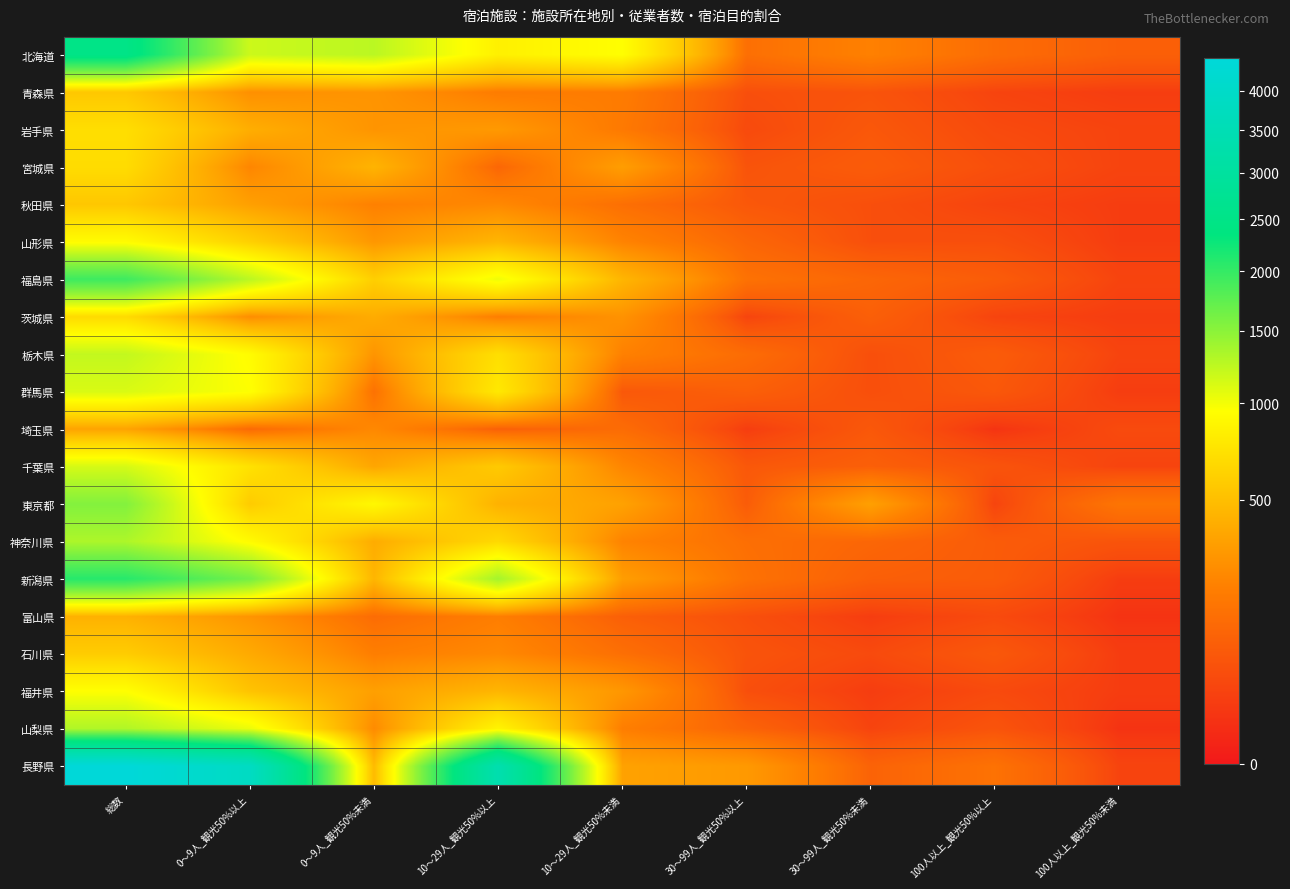

Reading left to right, what are all the values shown in this chart?

北海道: 総数=2495	0～9人_観光50%以上=1180	0～9人_観光50%未満=1260	10～29人_観光50%以上=840	10～29人_観光50%未満=950	30～99人_観光50%以上=140	30～99人_観光50%未満=210	100人以上_観光50%以上=130	100人以上_観光50%未満=90
青森県: 総数=557	0～9人_観光50%以上=270	0～9人_観光50%未満=290	10～29人_観光50%以上=190	10～29人_観光50%未満=190	30～99人_観光50%以上=50	30～99人_観光50%未満=60	100人以上_観光50%以上=30	100人以上_観光50%未満=20
岩手県: 総数=705	0～9人_観光50%以上=410	0～9人_観光50%未満=290	10～29人_観光50%以上=310	10～29人_観光50%未満=180	30～99人_観光50%以上=40	30～99人_観光50%未満=70	100人以上_観光50%以上=40	100人以上_観光50%未満=30
宮城県: 総数=692	0～9人_観光50%以上=230	0～9人_観光50%未満=440	10～29人_観光50%以上=110	10～29人_観光50%未満=330	30～99人_観光50%以上=60	30～99人_観光50%未満=80	100人以上_観光50%以上=50	100人以上_観光50%未満=30
秋田県: 総数=552	0～9人_観光50%以上=340	0～9人_観光50%未満=210	10～29人_観光50%以上=240	10～29人_観光50%未満=140	30～99人_観光50%以上=70	30～99人_観光50%未満=50	100人以上_観光50%以上=30	100人以上_観光50%未満=20
山形県: 総数=929	0～9人_観光50%以上=610	0～9人_観光50%未満=300	10～29人_観光50%以上=450	10～29人_観光50%未満=220	30～99人_観光50%以上=110	30～99人_観光50%未満=50	100人以上_観光50%以上=50	100人以上_観光50%未満=20
福島県: 総数=1943	0～9人_観光50%以上=1260	0～9人_観光50%未満=600	10～29人_観光50%以上=1020	10～29人_観光50%未満=450	30～99人_観光50%以上=150	30～99人_観光50%未満=110	100人以上_観光50%以上=80	100人以上_観光50%未満=30
茨城県: 総数=681	0～9人_観光50%以上=260	0～9人_観光50%未満=400	10～29人_観光50%以上=200	10～29人_観光50%未満=280	30～99人_観光50%以上=30	30～99人_観光50%未満=90	100人以上_観光50%以上=30	100人以上_観光50%未満=20
栃木県: 総数=1222	0～9人_観光50%以上=930	0～9人_観光50%未満=290	10～29人_観光50%以上=710	10～29人_観光50%未満=210	30～99人_観光50%以上=130	30～99人_観光50%未満=50	100人以上_観光50%以上=80	100人以上_観光50%未満=30
群馬県: 総数=1119	0～9人_観光50%以上=960	0～9人_観光50%未満=150	10～29人_観光50%以上=780	10～29人_観光50%未満=70	30～99人_観光50%以上=90	30～99人_観光50%未満=50	100人以上_観光50%以上=70	100人以上_観光50%未満=20
埼玉県: 総数=355	0～9人_観光50%以上=120	0～9人_観光50%未満=240	10～29人_観光50%以上=90	10～29人_観光50%未満=130	30～99人_観光50%以上=20	30～99人_観光50%未満=70	100人以上_観光50%以上=10	100人以上_観光50%未満=40
千葉県: 総数=1135	0～9人_観光50%以上=730	0～9人_観光50%未満=370	10～29人_観光50%以上=570	10～29人_観光50%未満=230	30～99人_観光50%以上=70	30～99人_観光50%未満=90	100人以上_観光50%以上=60	100人以上_観光50%未満=30
東京都: 総数=1546	0～9人_観光50%以上=580	0～9人_観光50%未満=900	10～29人_観光50%以上=430	10～29人_観光50%未満=350	30～99人_観光50%以上=80	30～99人_観光50%未満=340	100人以上_観光50%以上=30	100人以上_観光50%未満=160
神奈川県: 総数=1325	0～9人_観光50%以上=920	0～9人_観光50%未満=400	10～29人_観光50%以上=670	10～29人_観光50%未満=220	30～99人_観光50%以上=140	30～99人_観光50%未満=110	100人以上_観光50%以上=80	100人以上_観光50%未満=60
新潟県: 総数=2085	0～9人_観光50%以上=1620	0～9人_観光50%未満=450	10～29人_観光50%以上=1370	10～29人_観光50%未満=330	30～99人_観光50%以上=150	30～99人_観光50%未満=90	100人以上_観光50%以上=80	100人以上_観光50%未満=20
富山県: 総数=426	0～9人_観光50%以上=290	0～9人_観光50%未満=130	10～29人_観光50%以上=200	10～29人_観光50%未満=90	30～99人_観光50%以上=50	30～99人_観光50%未満=20	100人以上_観光50%以上=40	100人以上_観光50%未満=10
石川県: 総数=585	0～9人_観光50%以上=390	0～9人_観光50%未満=200	10～29人_観光50%以上=240	10～29人_観光50%未満=140	30～99人_観光50%以上=60	30～99人_観光50%未満=40	100人以上_観光50%以上=70	100人以上_観光50%未満=20
福井県: 総数=954	0～9人_観光50%以上=530	0～9人_観光50%未満=340	10～29人_観光50%以上=450	10～29人_観光50%未満=300	30～99人_観光50%以上=50	30～99人_観光50%未満=20	100人以上_観光50%以上=40	100人以上_観光50%未満=20
山梨県: 総数=1311	0～9人_観光50%以上=1040	0～9人_観光50%未満=250	10～29人_観光50%以上=870	10～29人_観光50%未満=200	30～99人_観光50%以上=100	30～99人_観光50%未満=30	100人以上_観光50%以上=60	100人以上_観光50%未満=10
長野県: 総数=4446	0～9人_観光50%以上=3850	0～9人_観光50%未満=480	10～29人_観光50%以上=3370	10～29人_観光50%未満=350	30～99人_観光50%以上=310	30～99人_観光50%未満=100	100人以上_観光50%以上=150	100人以上_観光50%未満=30